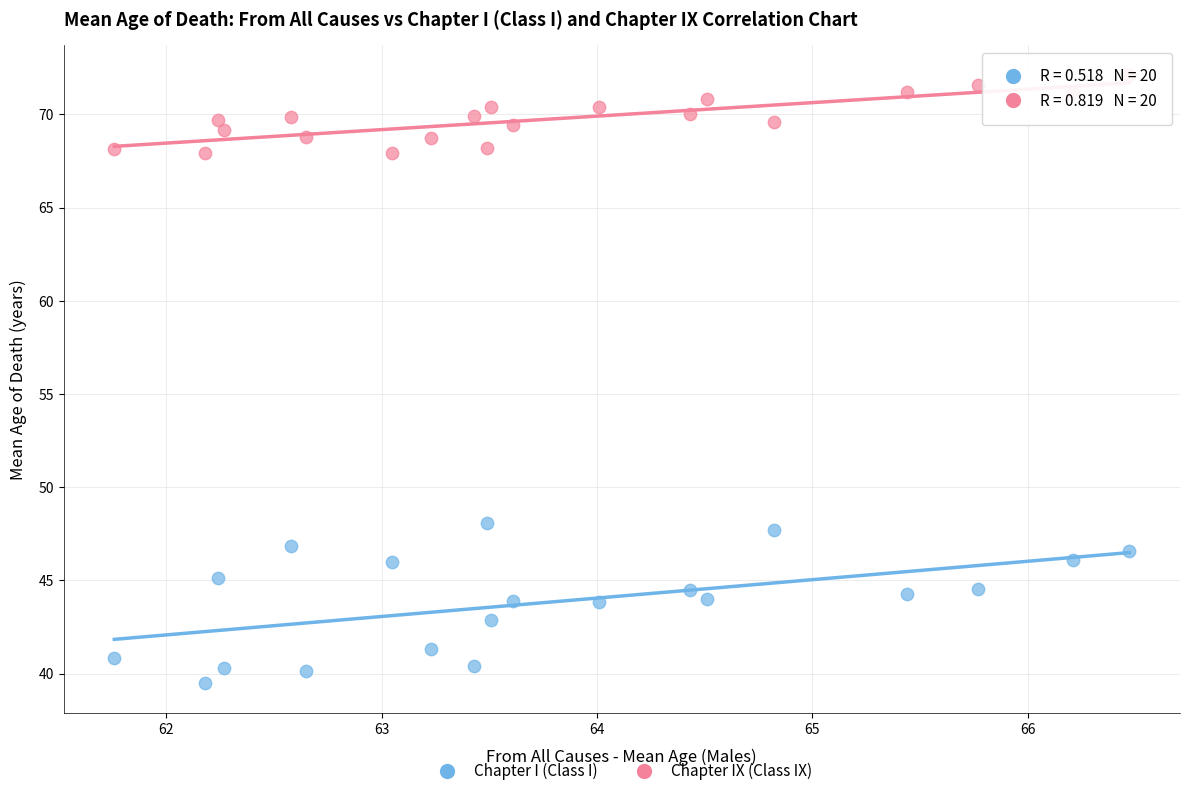

Which series reaches the minimum Y coordinate?

Chapter I (Class I)